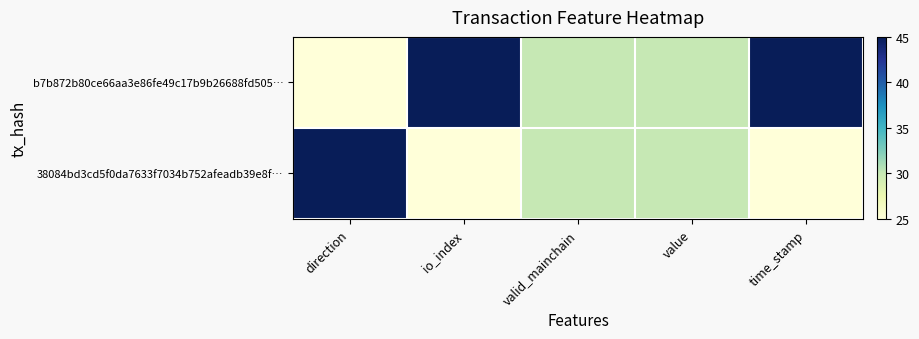

Reading right to left, what are all the values shown in this chart?

b7b872b80ce66aa3e86fe49c17b9b26688fd505…: time_stamp=45	value=30	valid_mainchain=30	io_index=45	direction=25
38084bd3cd5f0da7633f7034b752afeadb39e8f…: time_stamp=25	value=30	valid_mainchain=30	io_index=25	direction=45